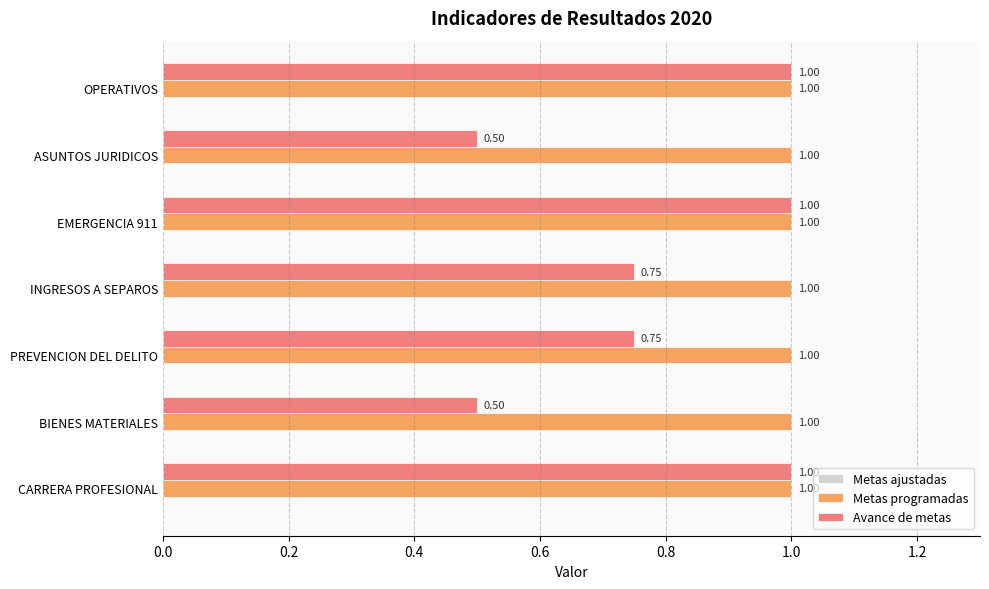

At how many categories does at least one series exceed 0?

7